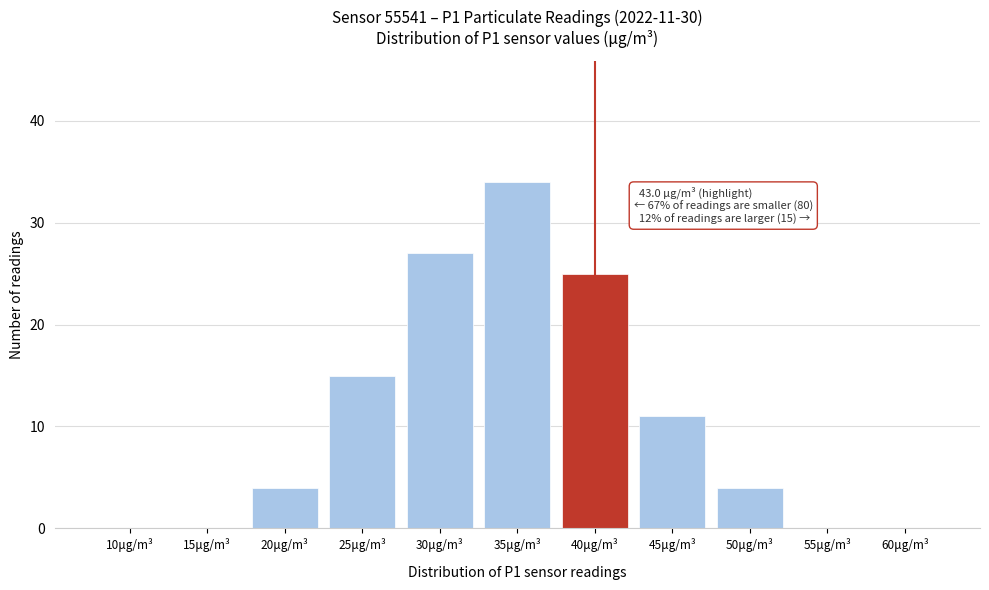

Reading right to left, transcribe all the data shown in this chart.

60μg/m³=0	55μg/m³=0	50μg/m³=4	45μg/m³=11	40μg/m³=25	35μg/m³=34	30μg/m³=27	25μg/m³=15	20μg/m³=4	15μg/m³=0	10μg/m³=0